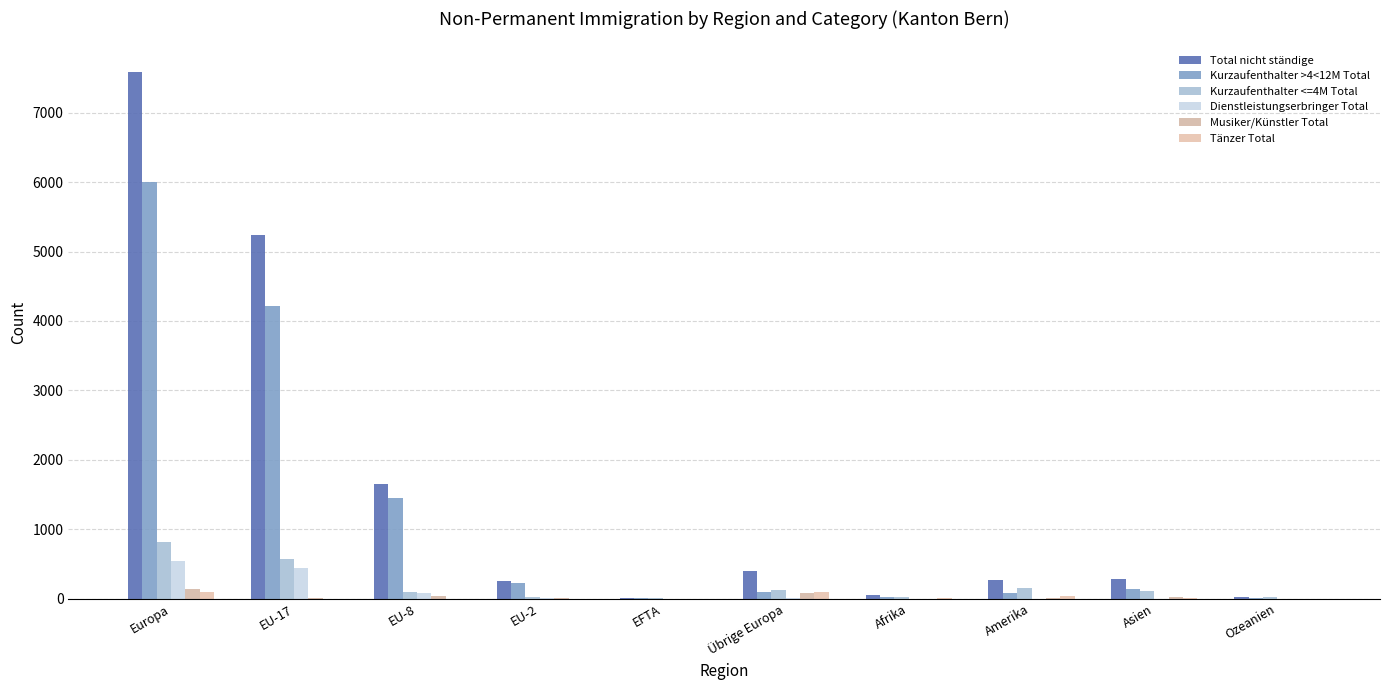

Count the number of categories in the chart.

10